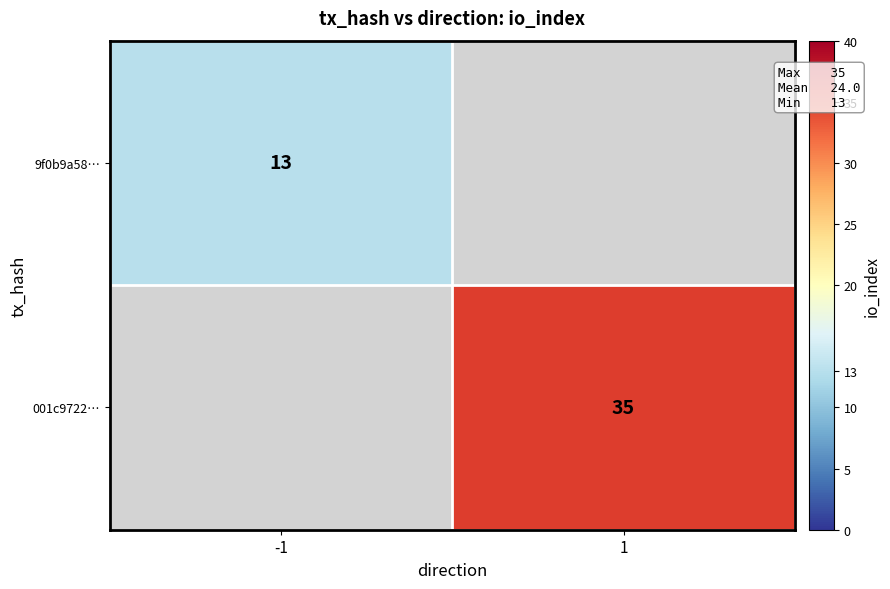

The value of 001c9722… at 1 is 12.2. True or false?

False